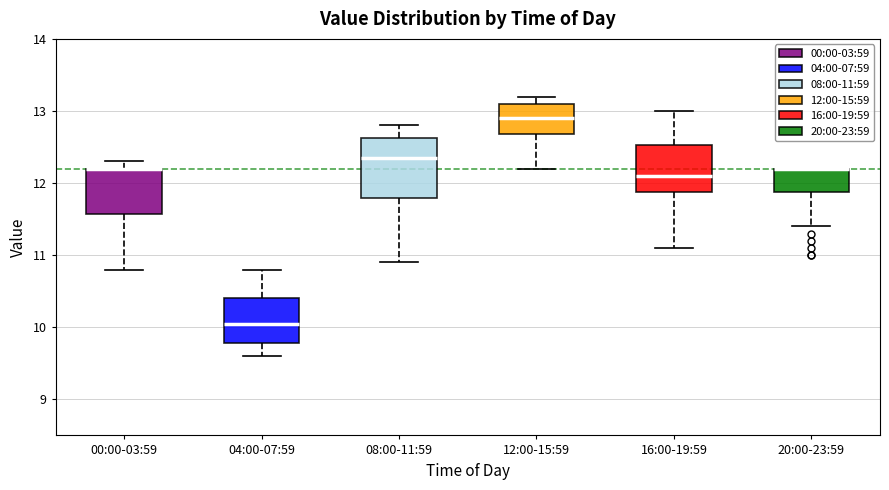

Reading left to right, read every box against the y-axis: the position of its median line, the range the box covers, and the ends of its whiskers. The values are not printed on the chart, so give them approximately, as read against the axis.

00:00-03:59: median 12.2 (drawn on the box's upper edge), box 11.6 to 12.2, whiskers 10.8 to 12.3
04:00-07:59: median 10.1, box 9.8 to 10.4, whiskers 9.6 to 10.8
08:00-11:59: median 12.4, box 11.8 to 12.6, whiskers 10.9 to 12.8
12:00-15:59: median 12.9, box 12.7 to 13.1, whiskers 12.2 to 13.2
16:00-19:59: median 12.1, box 11.9 to 12.5, whiskers 11.1 to 13.0
20:00-23:59: median 12.2 (drawn on the box's upper edge), box 11.9 to 12.2, whiskers 11.4 to 12.2